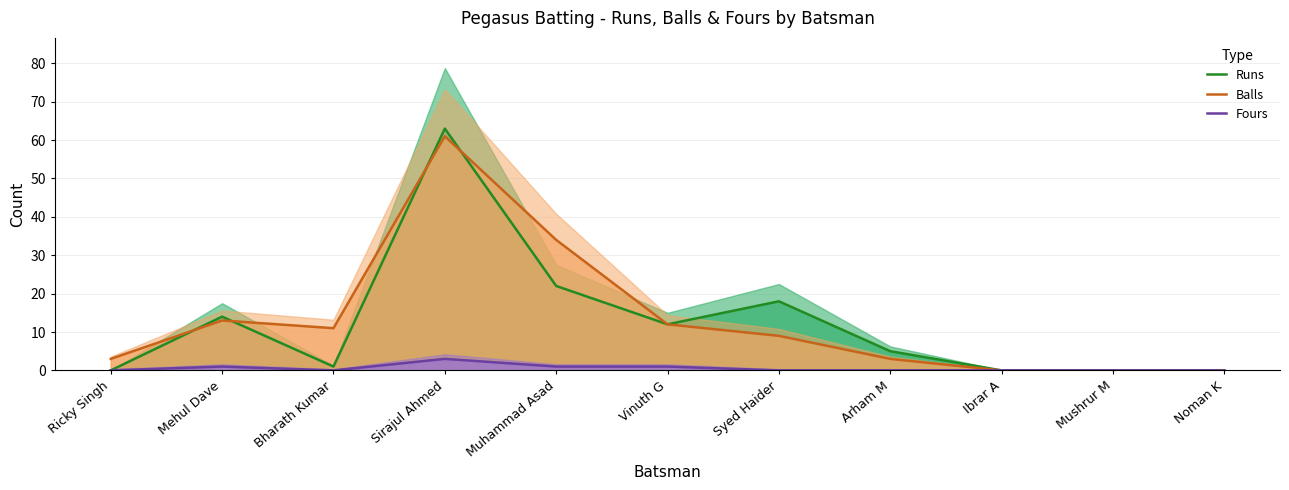

Is the value of Fours at Vinuth G greater than the value of Balls at Mushrur M?

Yes